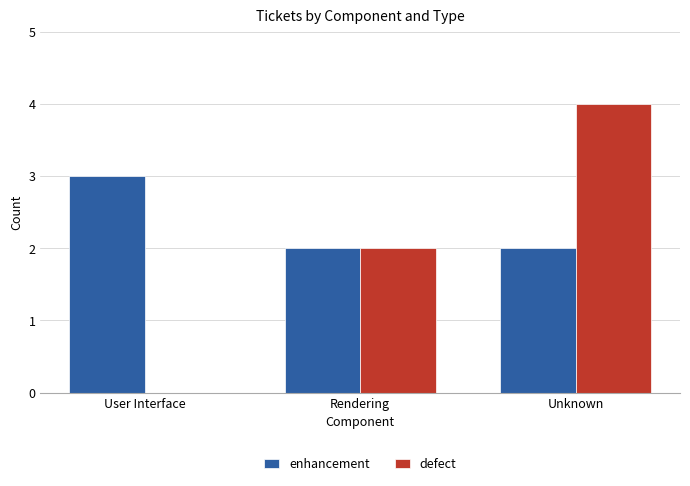

Reading left to right, what are all the values shown in this chart?

enhancement: 3	2	2
defect: 0	2	4